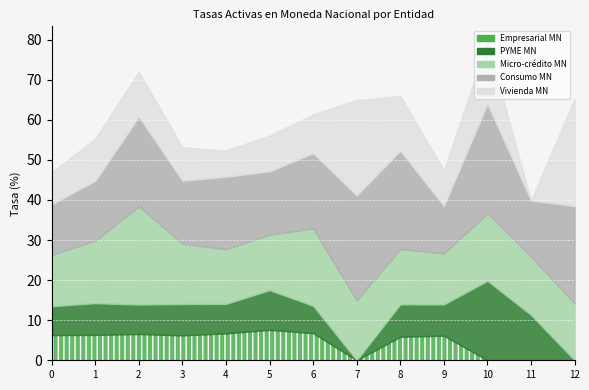

True or false: Consumo MN and PYME MN intersect in this chart.

False